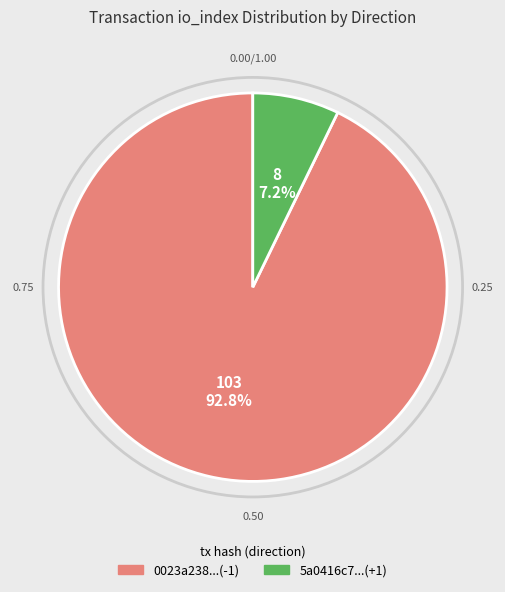

Does any single category account for the majority?

Yes